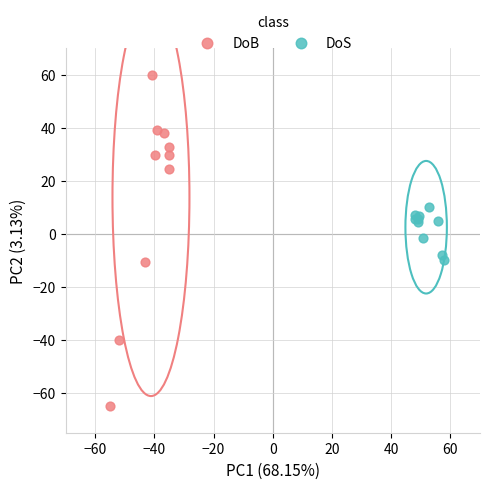

Which series has the largest Y range (max minus min)?

DoB